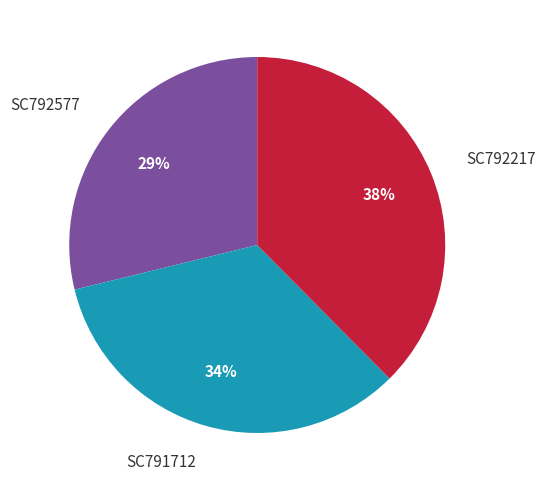

How many segments does this pie chart have?

3